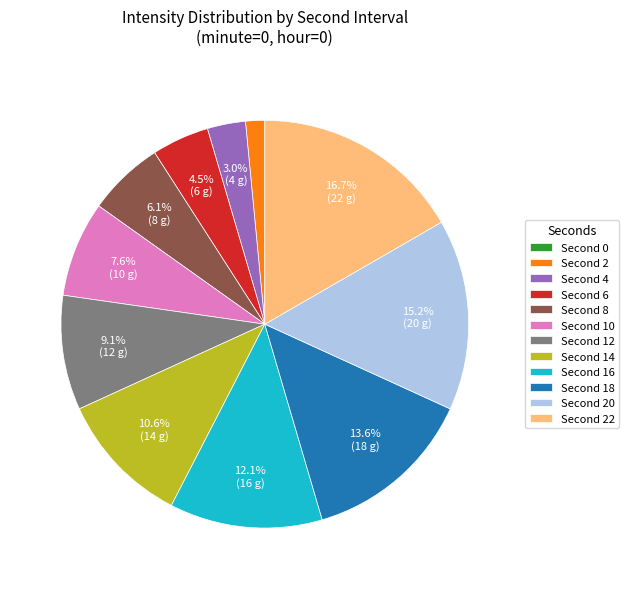

Is there any slice that represents more than half of the pie?

No